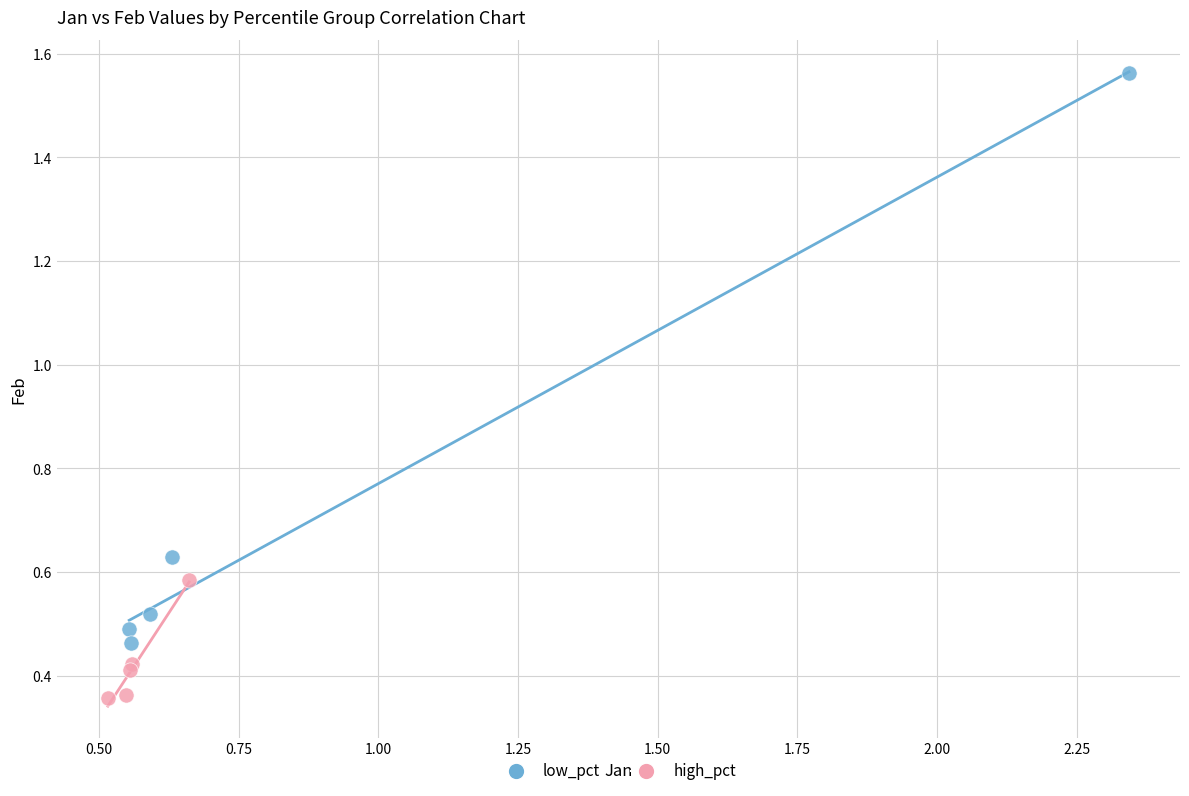

Which series has the widest spread of Y values?

low_pct